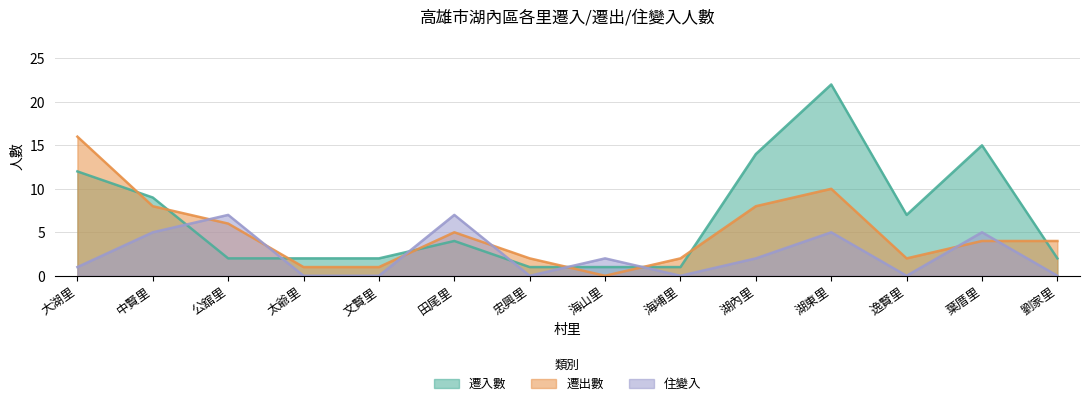

In 住變入, how many points are lower than both neighbors (excluding endpoints)?

3